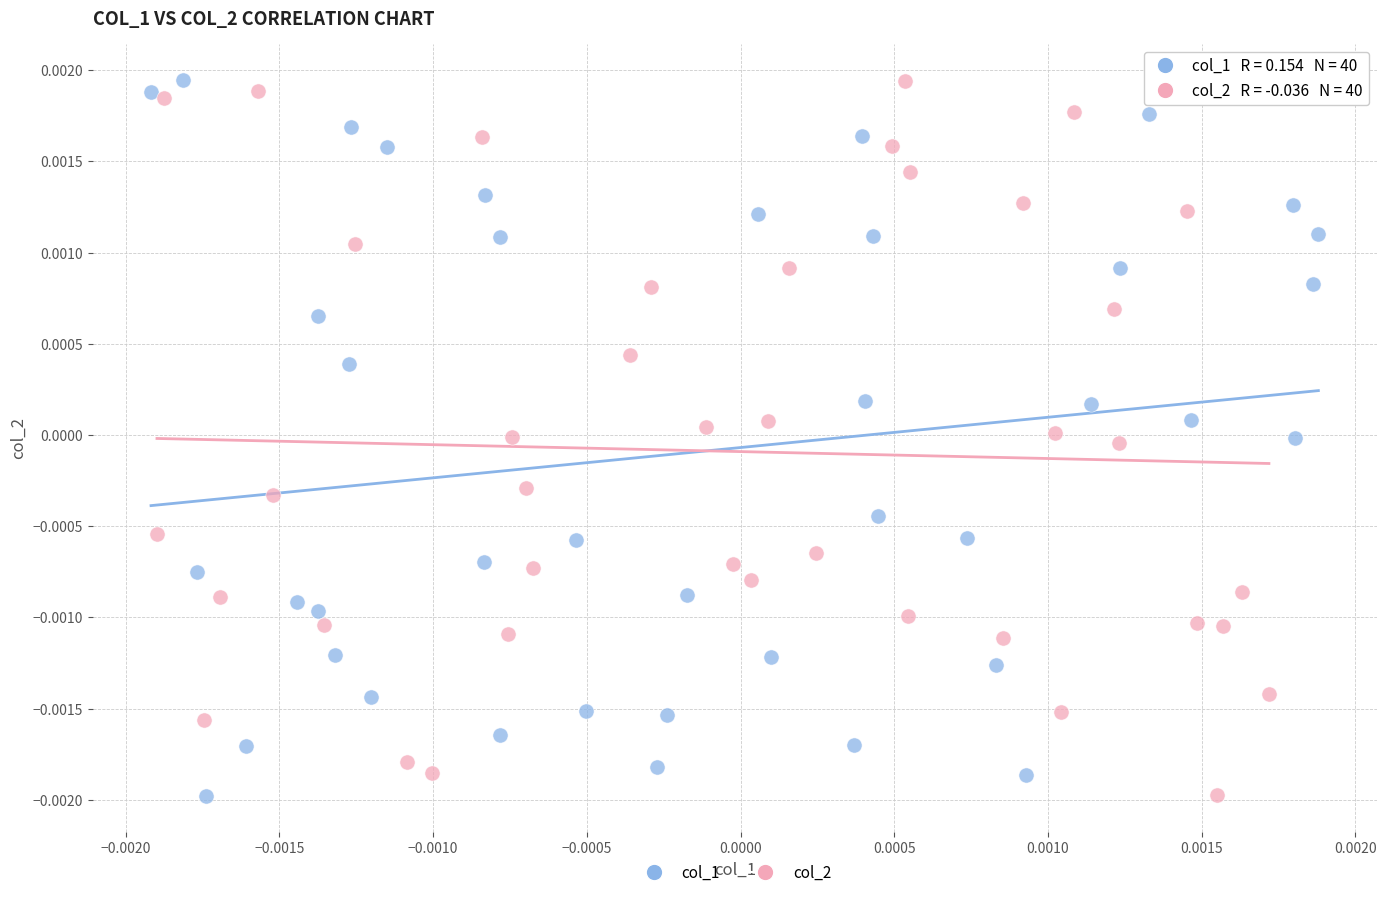

What are all the series names shown in the legend?

col_1, col_2